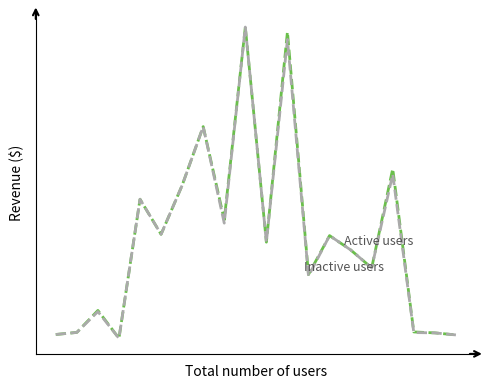

Reading left to right, what are all the values shown in this chart?

Active users: 0=368793800	1=407082000	2=810320186	3=298506000	4=2851703100	5=2207793000	6=3105878000	7=4184713600	8=2473460900	9=6012084200	10=2063596500	11=5925039400	12=1470214020	13=2183745600	14=1921963900	15=1591118400	16=3411005260	17=415607470	18=398345600	19=360755700
Inactive users: 0=368793800	1=407082000	2=789030000	3=298506000	4=2851703100	5=2207793000	6=3105878000	7=4184713600	8=2412726200	9=6012084200	10=2063596500	11=5784933000	12=1442176000	13=2183745600	14=1921963900	15=1591118400	16=3310751100	17=404191800	18=398345600	19=360755700